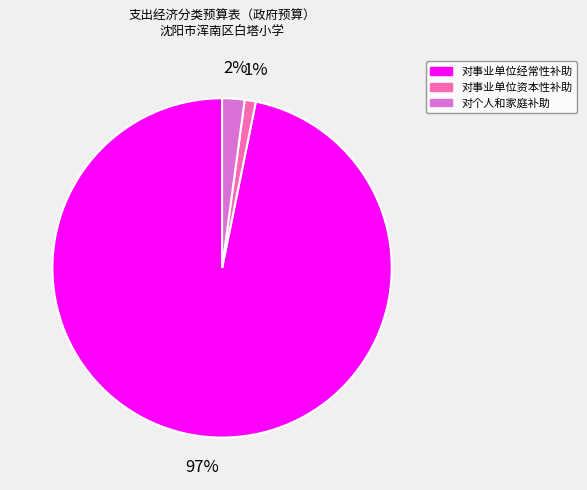

Is there a majority slice in this chart?

Yes